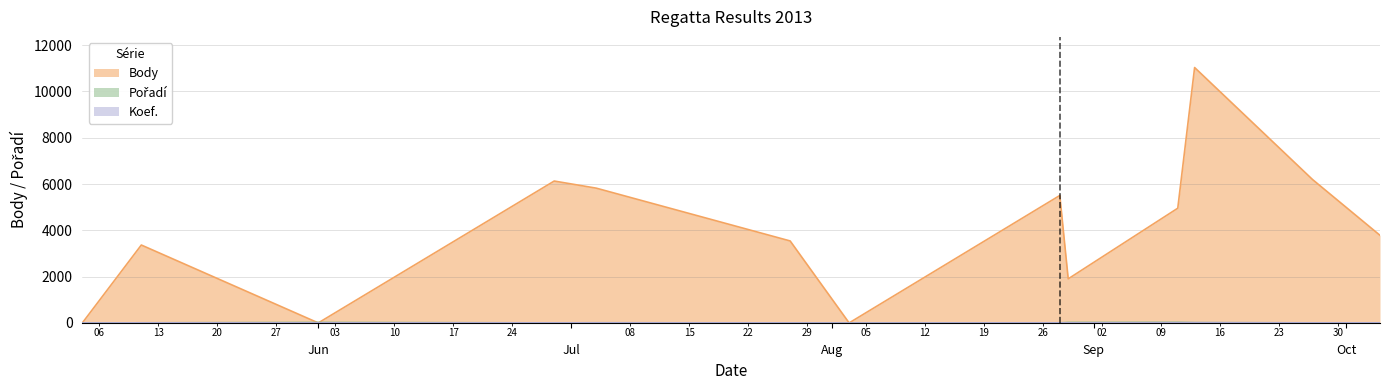

Where is Body nearest to the value 5516?

2013-08-28